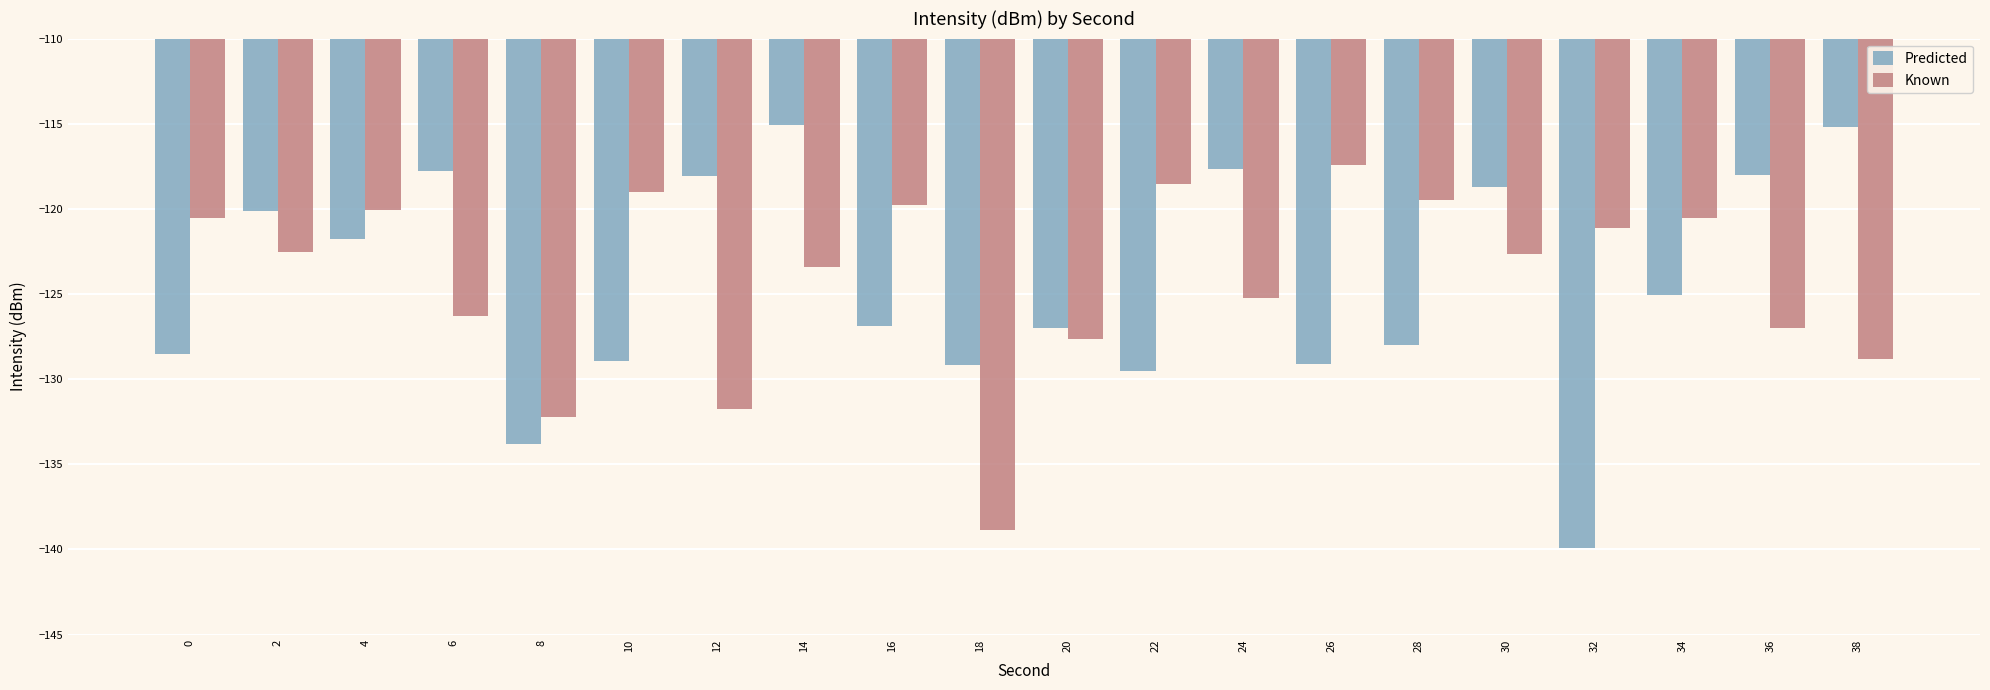

List the series in order of their peak value, lowest first.

Known, Predicted